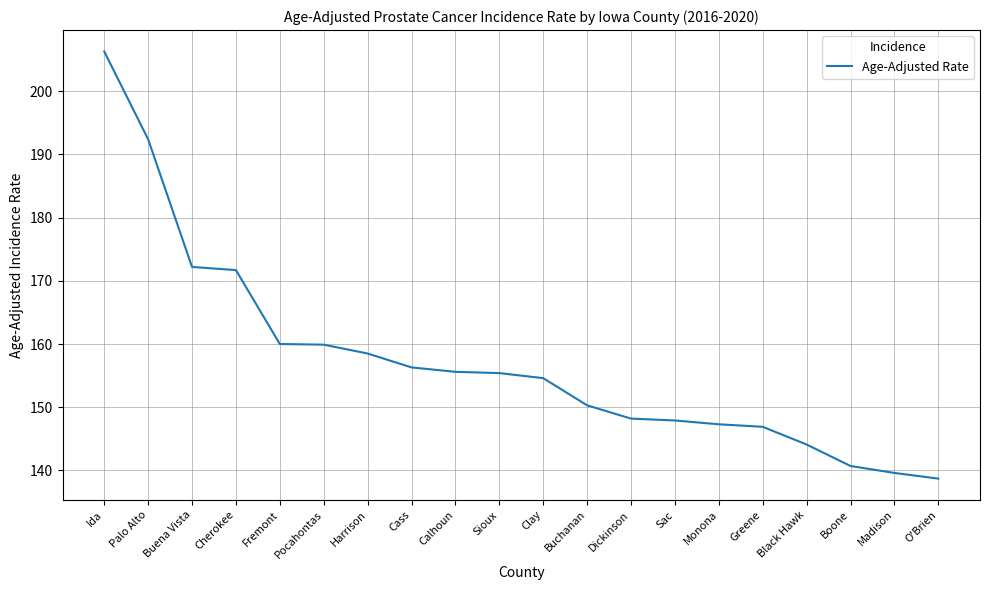

What is the approximate value at Fremont?

160.0